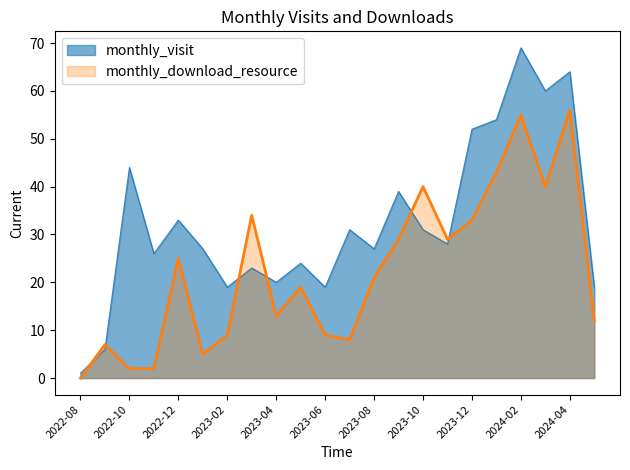

Reading left to right, what are all the values shown in this chart?

monthly_visit: 1	6	44	26	33	27	19	23	20	24	19	31	27	39	31	28	52	54	69	60	64	19
monthly_download_resource: 0	7	2	2	25	5	9	34	13	19	9	8	21	29	40	29	33	43	55	40	56	12